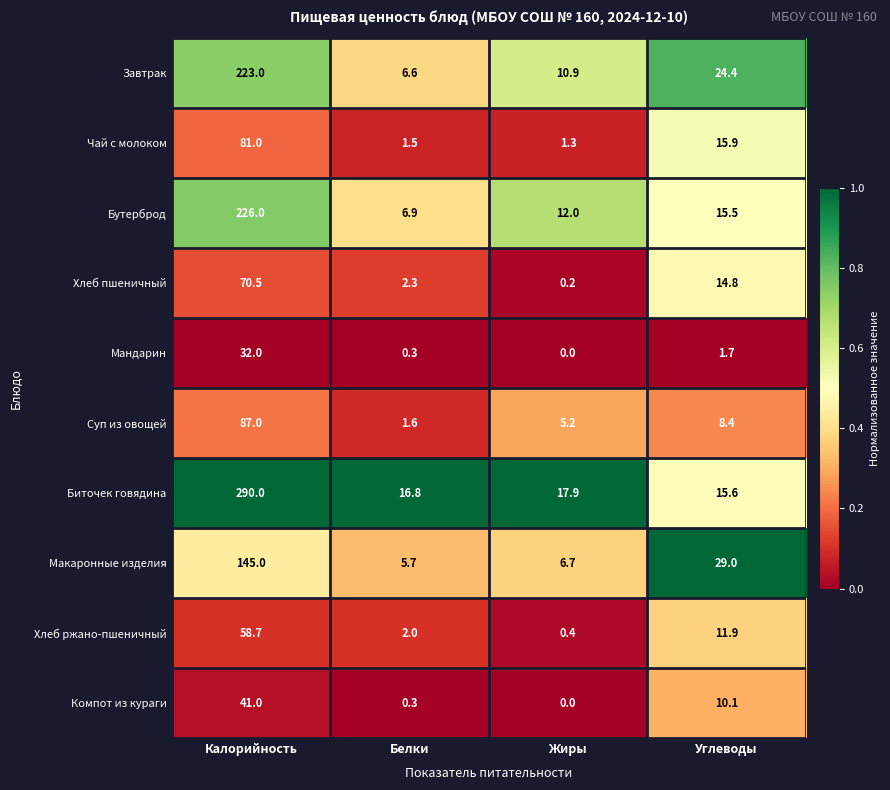

Is the value of Биточек говядина at Жиры greater than the value of Хлеб пшеничный at Калорийность?

No